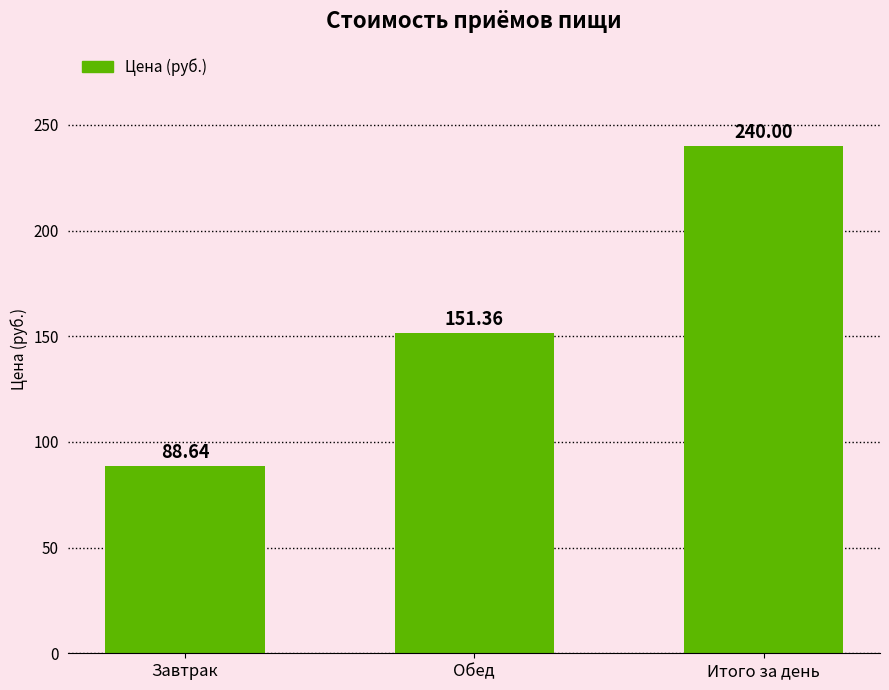

What is the average value?

160.0